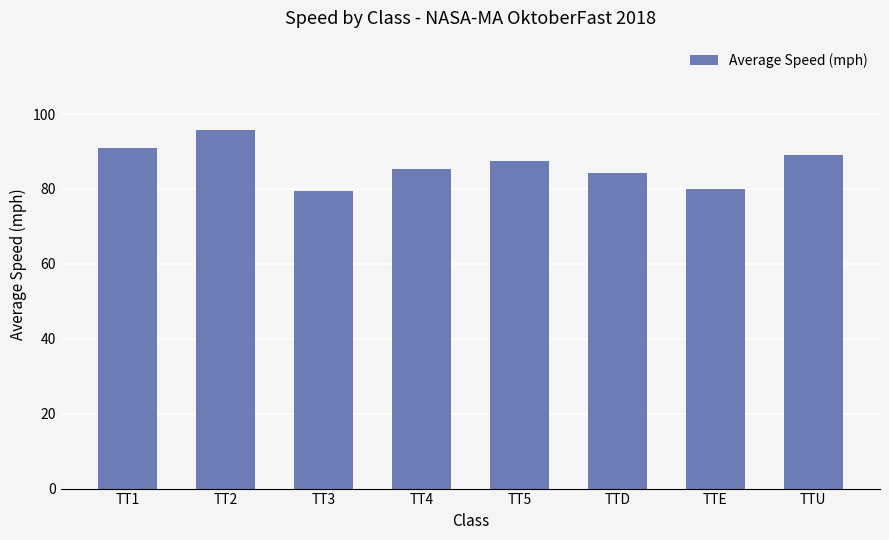

The chart shows a value of 89.1 at TTU. True or false?

True